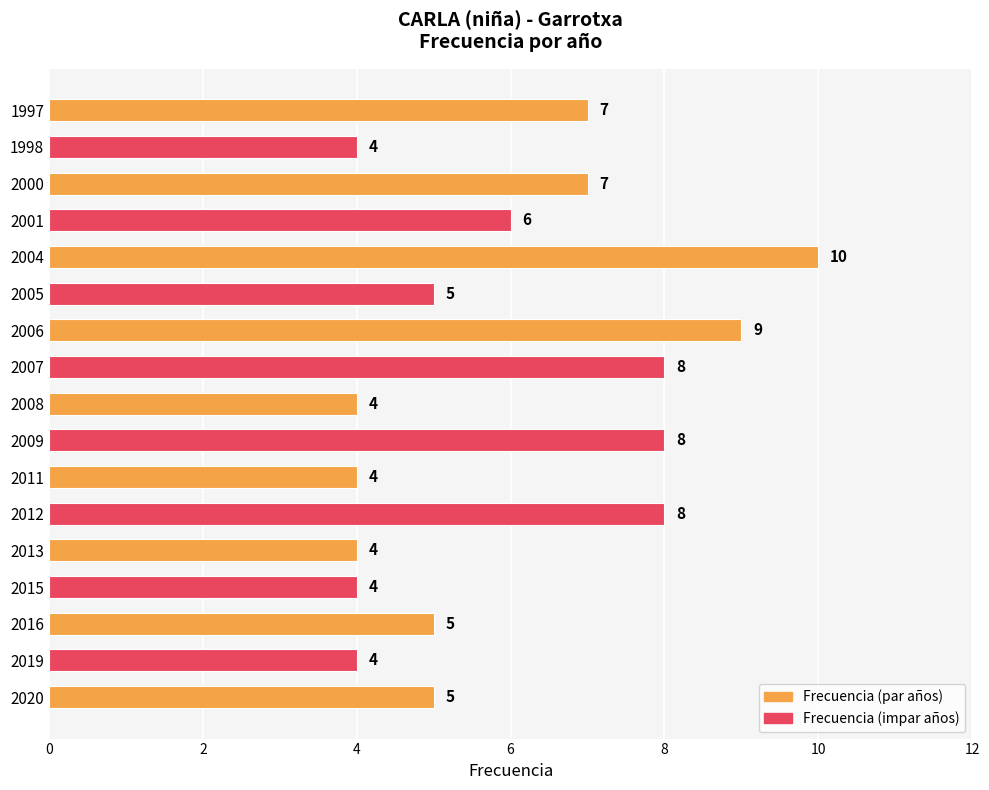

What is the greatest value displayed?

10